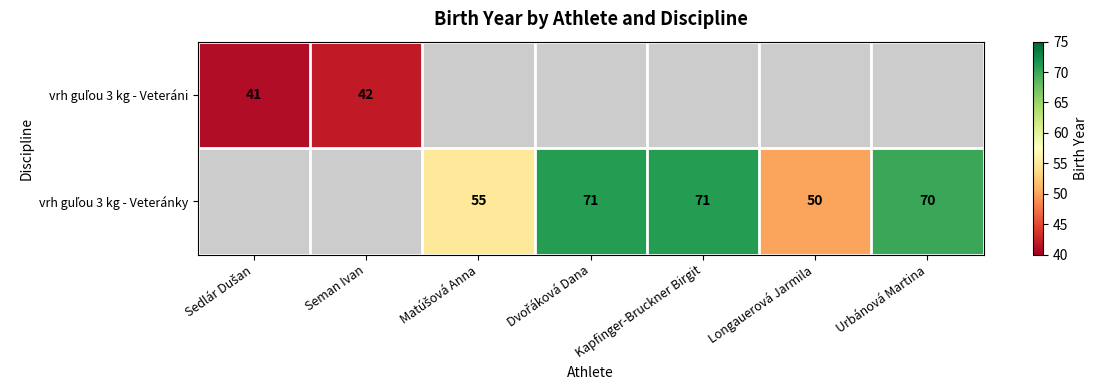

How many values in the vrh guľou 3 kg - Veteránky series exceed 55?

3